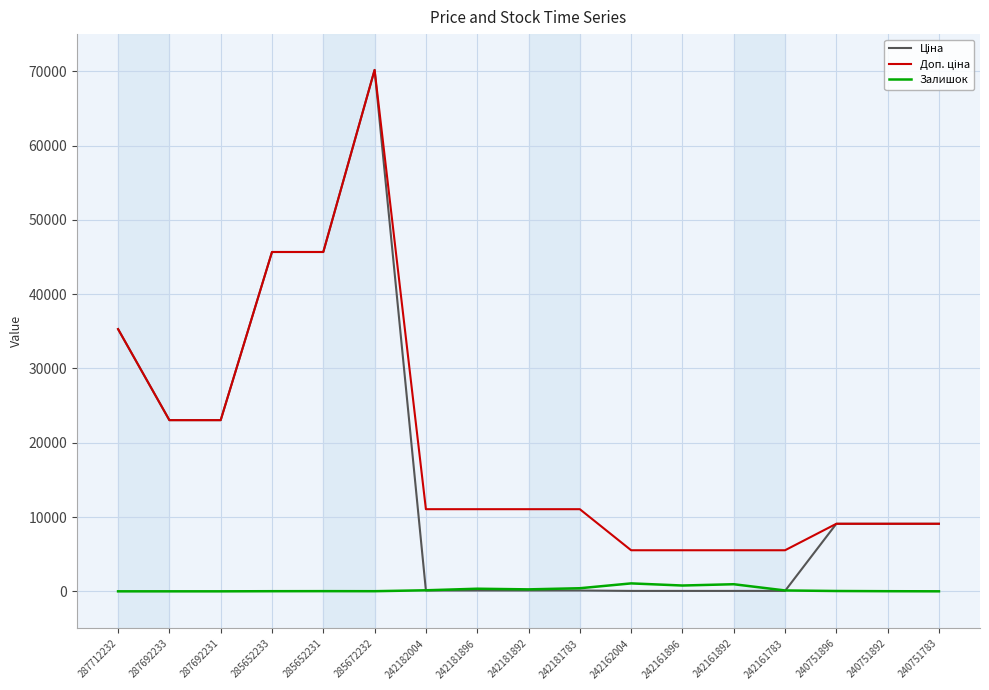

What is the greatest value displayed?

70181.6